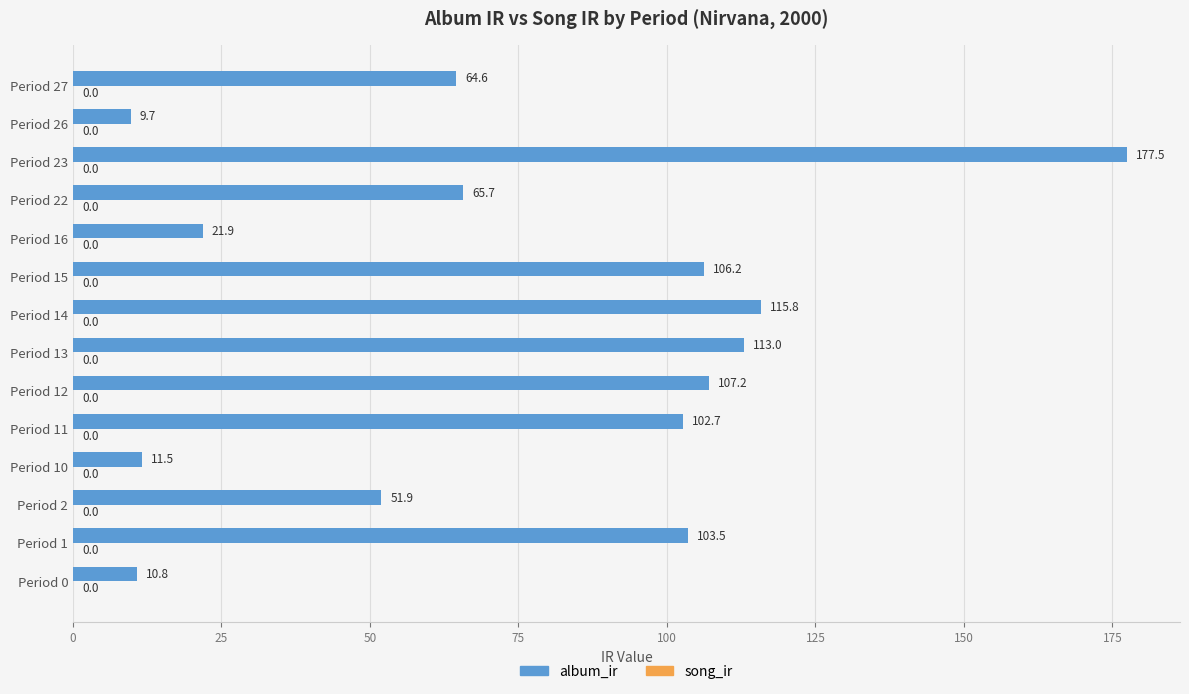

How many bars are there in total?

14